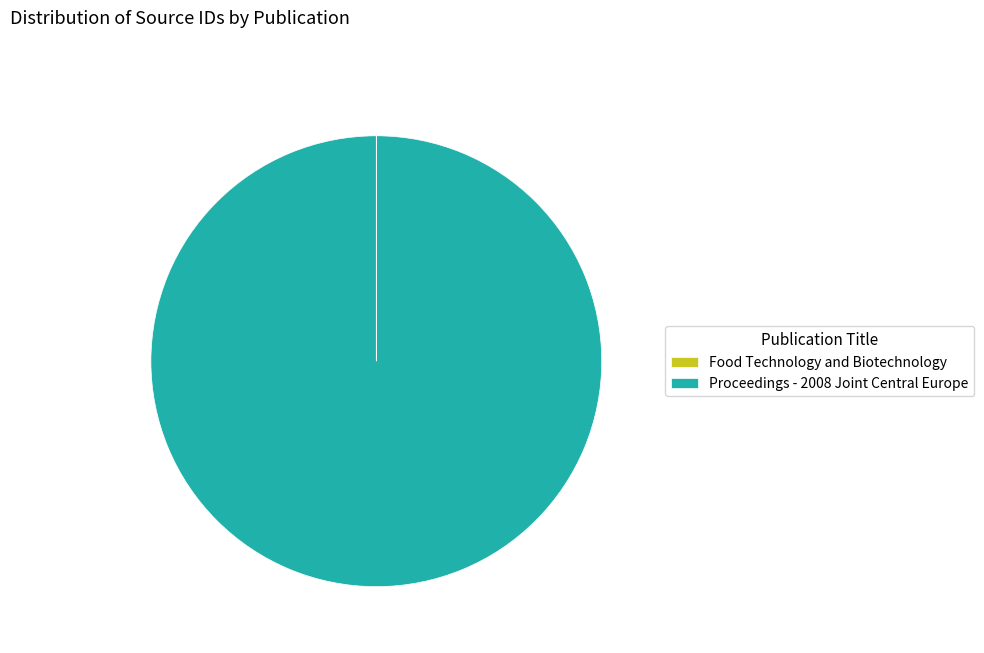

Is there a majority slice in this chart?

Yes